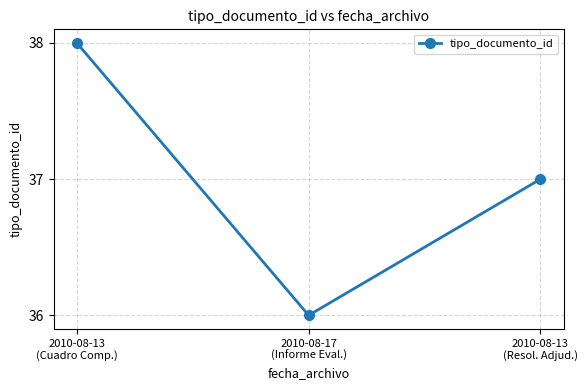

How many values are between 36 and 38?

3